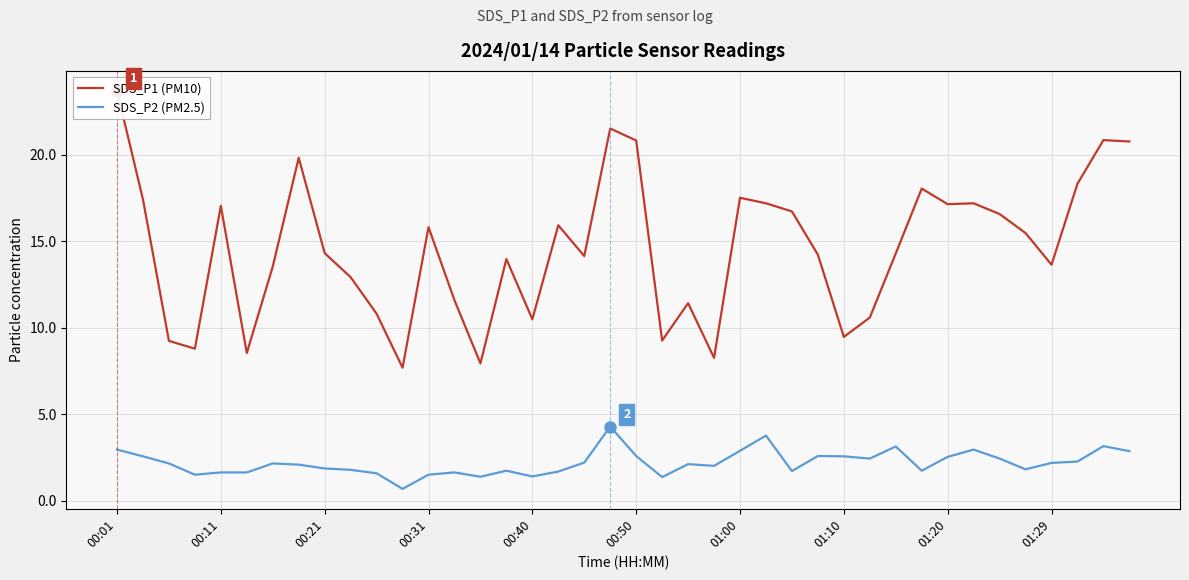

True or false: SDS_P2 (PM2.5) has a value of 2.2 at 01:29.

True